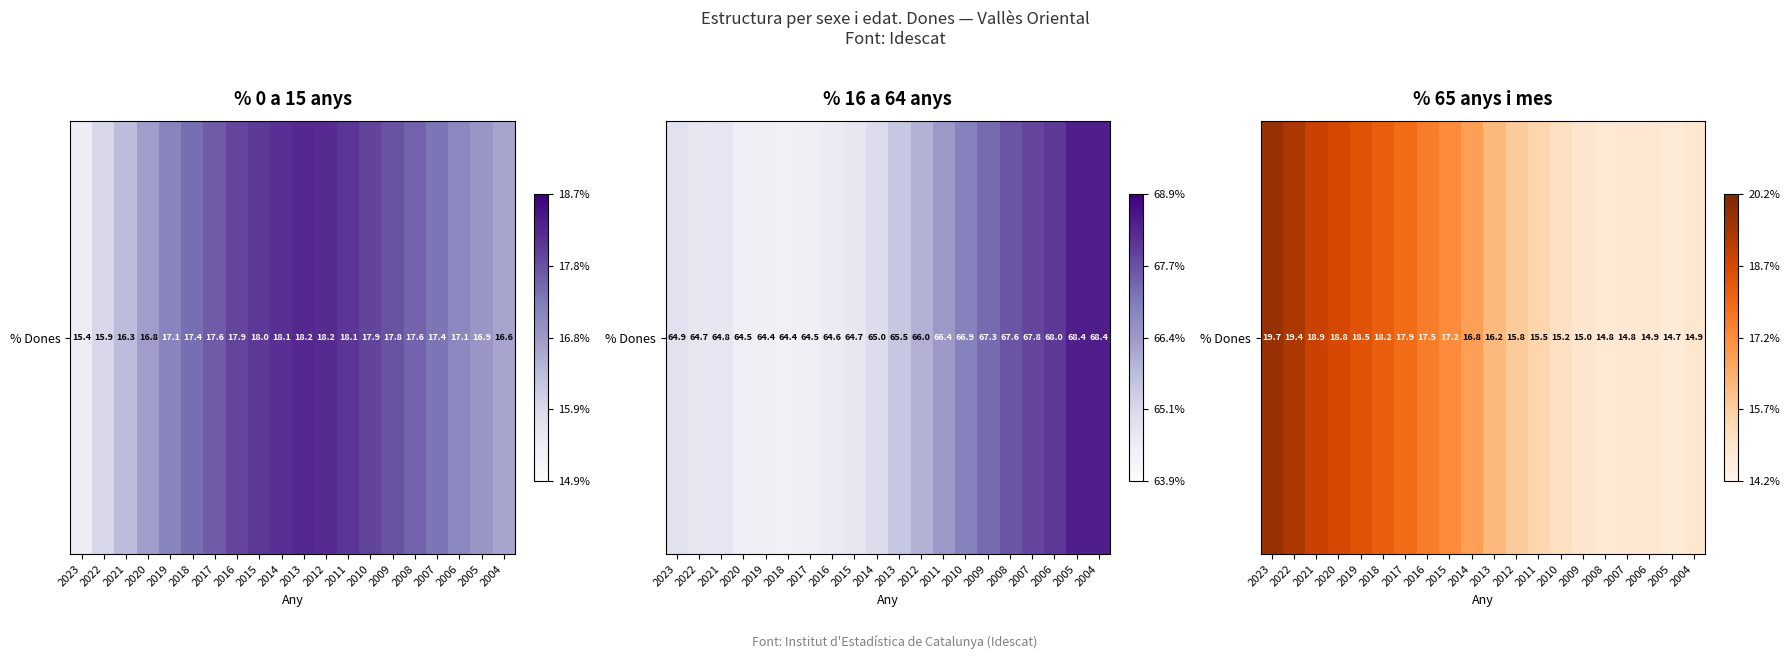

Rank the categories by value from lowest to highest.

2005, 2008, 2007, 2006, 2004, 2009, 2010, 2011, 2012, 2013, 2014, 2015, 2016, 2017, 2018, 2019, 2020, 2021, 2022, 2023